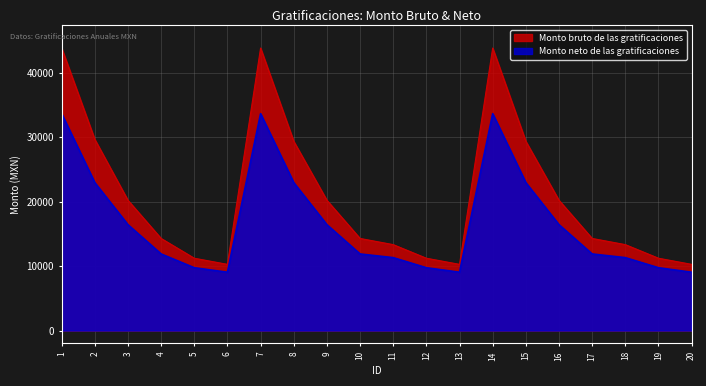

Does the chart have visible grid lines?

Yes